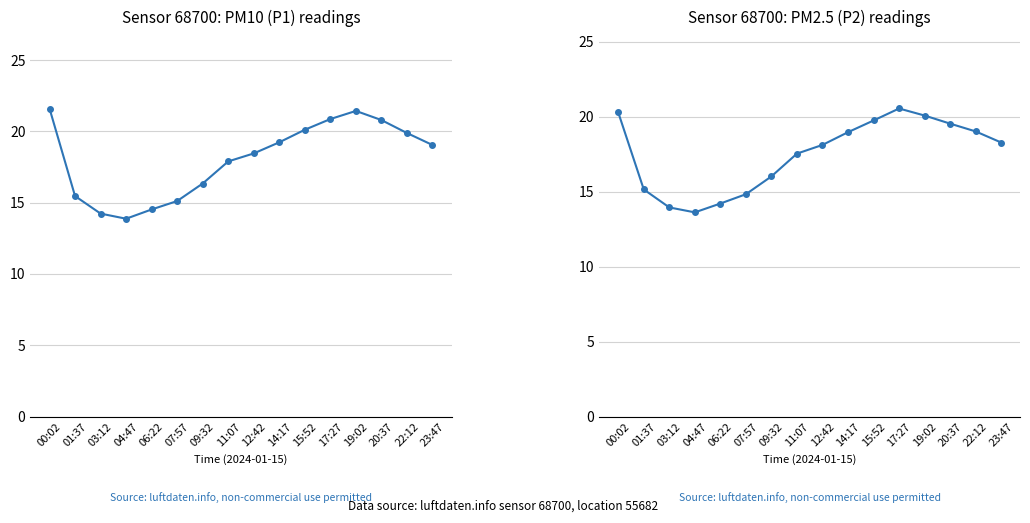

True or false: P2 has a value of 18.3 at 23:47.

True